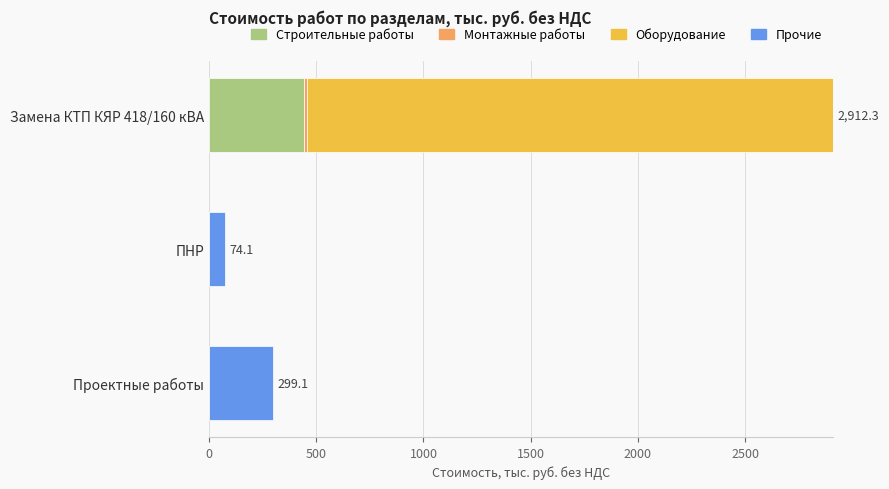

What is the maximum value for Строительные работы?

440.4